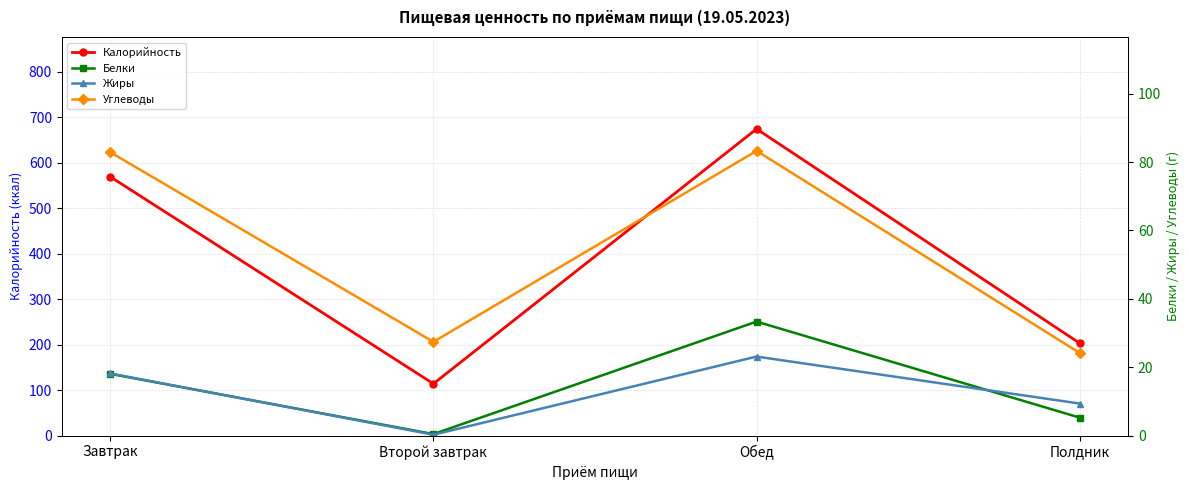

What is the sum of the Калорийность values at Завтрак and Обед?

1243